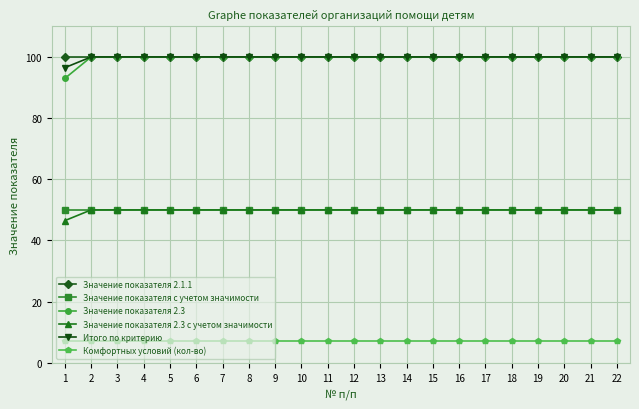

Is the value of Значение показателя 2.3 at 21 greater than the value of Комфортных условий (кол-во) at 10?

Yes